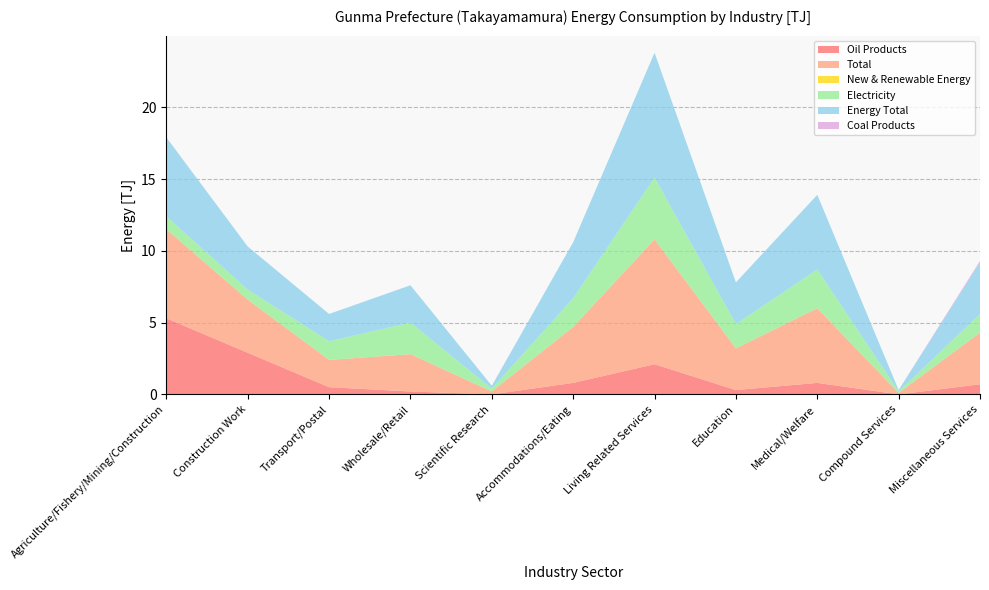

Reading left to right, extract all data points from this chart.

Oil Products: Agriculture/Fishery/Mining/Construction=5.3	Construction Work=2.9	Transport/Postal=0.5	Wholesale/Retail=0.2	Scientific Research=0.0	Accommodations/Eating=0.8	Living Related Services=2.1	Education=0.3	Medical/Welfare=0.8	Compound Services=0.0	Miscellaneous Services=0.7
Total: Agriculture/Fishery/Mining/Construction=6.2	Construction Work=3.7	Transport/Postal=1.9	Wholesale/Retail=2.6	Scientific Research=0.2	Accommodations/Eating=3.9	Living Related Services=8.7	Education=2.9	Medical/Welfare=5.2	Compound Services=0.1	Miscellaneous Services=3.6
New & Renewable Energy: Agriculture/Fishery/Mining/Construction=0.0	Construction Work=0.0	Transport/Postal=0.0	Wholesale/Retail=0.0	Scientific Research=0.0	Accommodations/Eating=0.0	Living Related Services=0.0	Education=0.0	Medical/Welfare=0.0	Compound Services=0.0	Miscellaneous Services=0.0
Electricity: Agriculture/Fishery/Mining/Construction=0.9	Construction Work=0.7	Transport/Postal=1.3	Wholesale/Retail=2.2	Scientific Research=0.2	Accommodations/Eating=2.0	Living Related Services=4.3	Education=1.7	Medical/Welfare=2.7	Compound Services=0.1	Miscellaneous Services=1.3
Energy Total: Agriculture/Fishery/Mining/Construction=5.5	Construction Work=3.0	Transport/Postal=1.9	Wholesale/Retail=2.6	Scientific Research=0.2	Accommodations/Eating=3.9	Living Related Services=8.7	Education=2.9	Medical/Welfare=5.2	Compound Services=0.1	Miscellaneous Services=3.6
Coal Products: Agriculture/Fishery/Mining/Construction=0.0	Construction Work=0.0	Transport/Postal=0.0	Wholesale/Retail=0.0	Scientific Research=0.0	Accommodations/Eating=0.0	Living Related Services=0.0	Education=0.0	Medical/Welfare=0.0	Compound Services=0.0	Miscellaneous Services=0.1